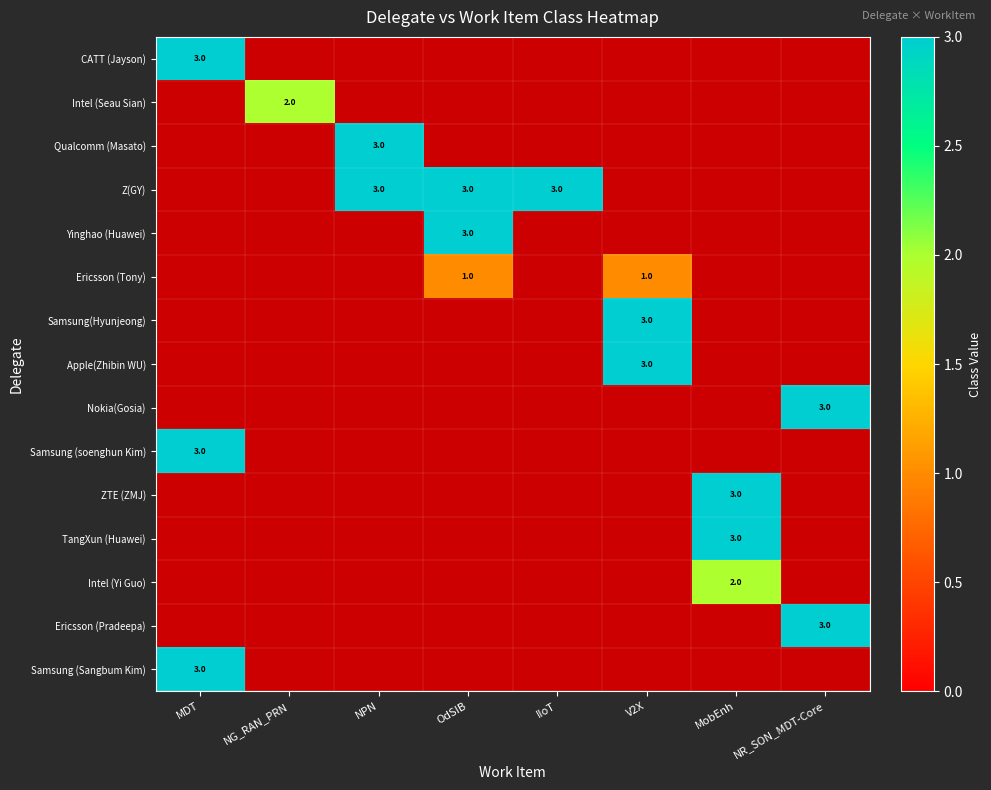

The Z(GY) series shows 5 at IIoT. True or false?

False